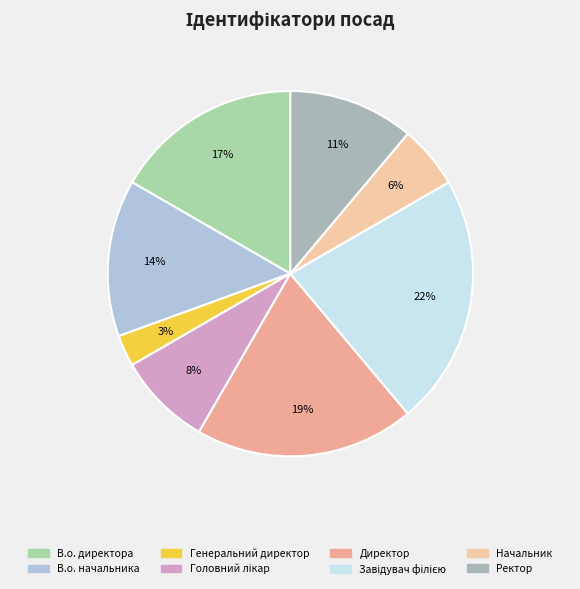

What percentage is the Начальник slice, to the nearest percent?

6%